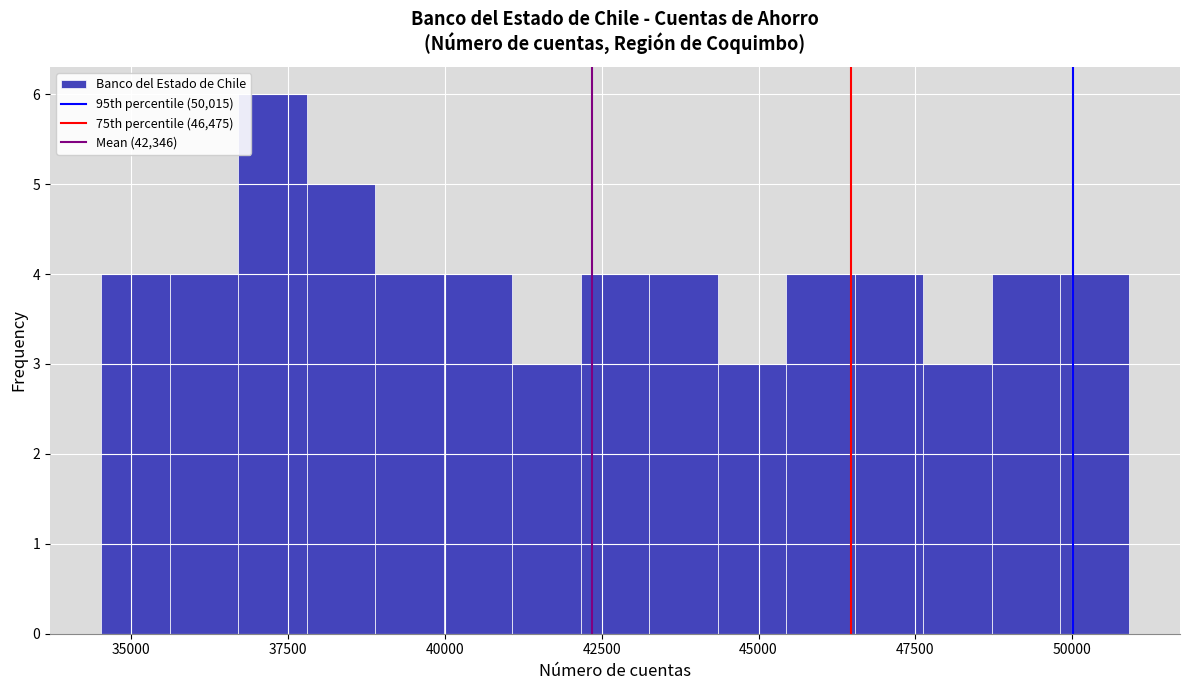

Around what value on the x-axis is the tallest bar? Give the approximate position of its centre, as read against the axis.

37500